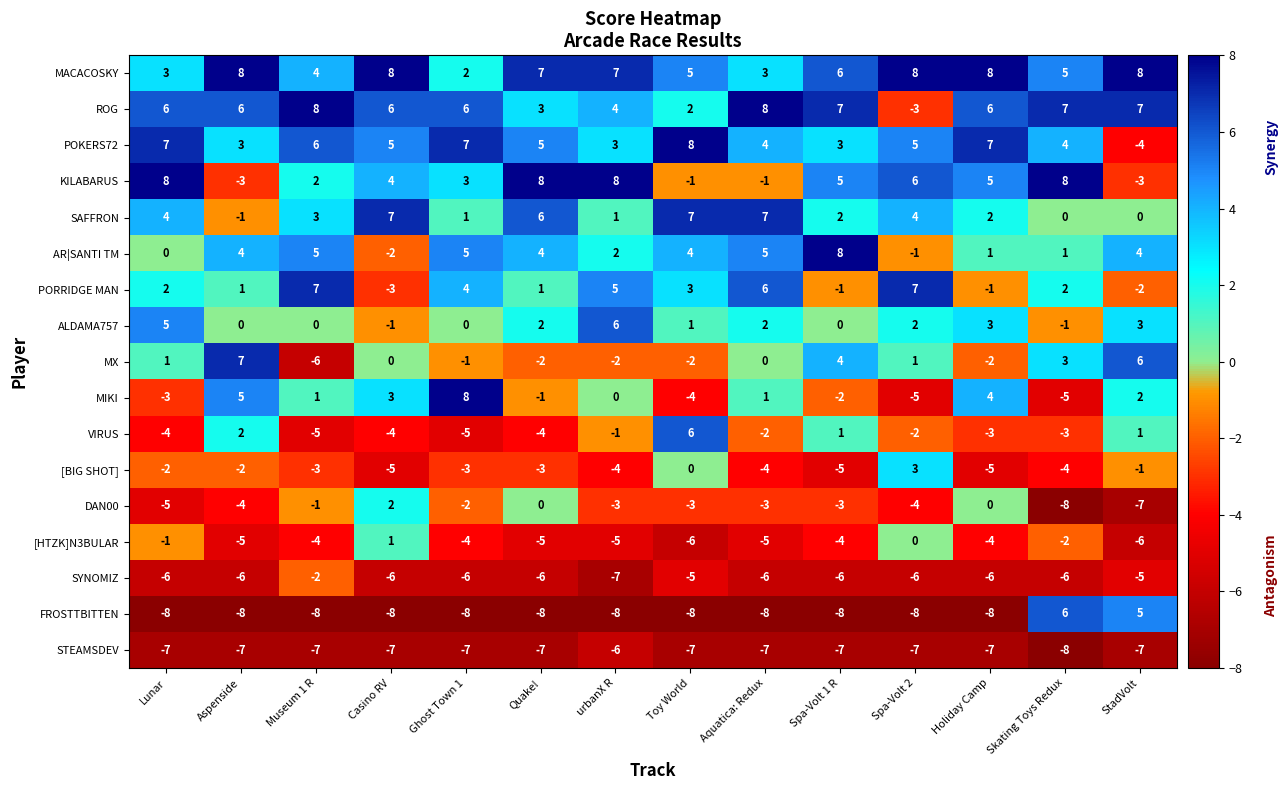

At Toy World, list the series in order from smallest to largest.

FROSTTBITTEN, STEAMSDEV, [HTZK]N3BULAR, SYNOMIZ, MIKI, DAN00, MX, KILABARUS, [BIG SHOT], ALDAMA757, ROG, PORRIDGE MAN, AR|SANTI TM, MACACOSKY, VIRUS, SAFFRON, POKERS72